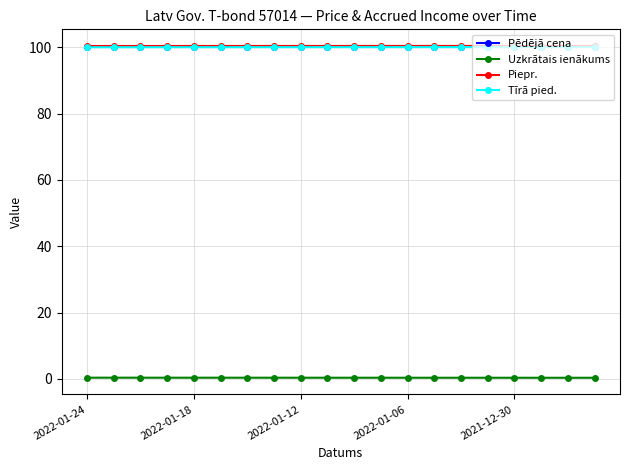

At how many categories does at least one series exceed 25?

20